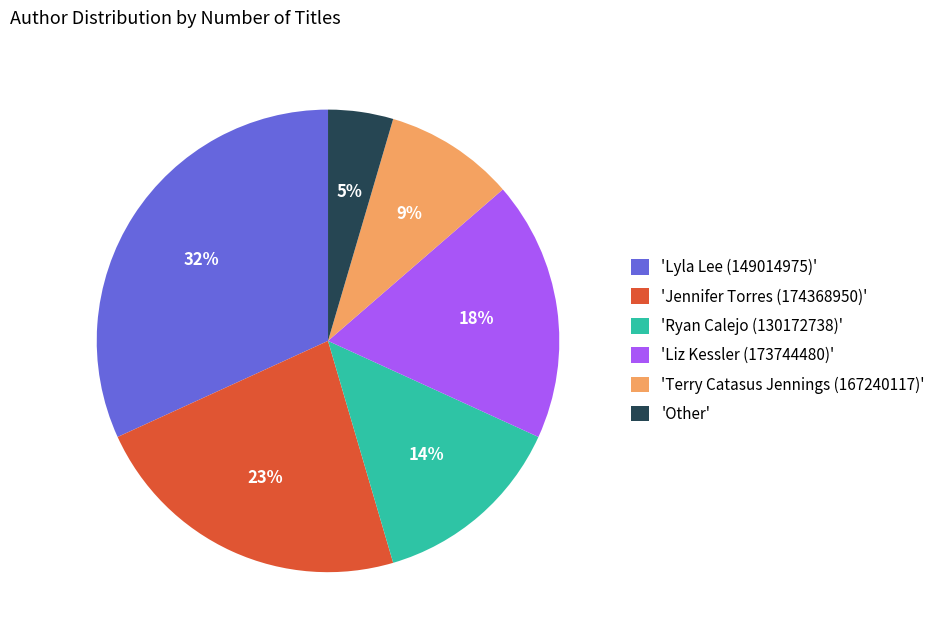

True or false: 'Jennifer Torres (174368950)' accounts for 33% of the total.

False